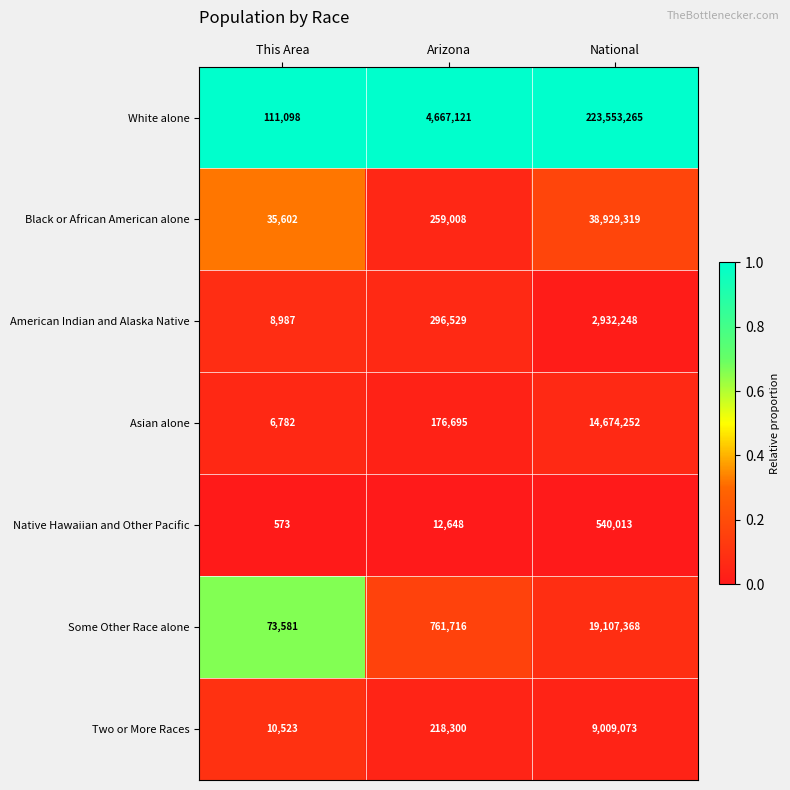

Which series has the widest spread of values?

White alone